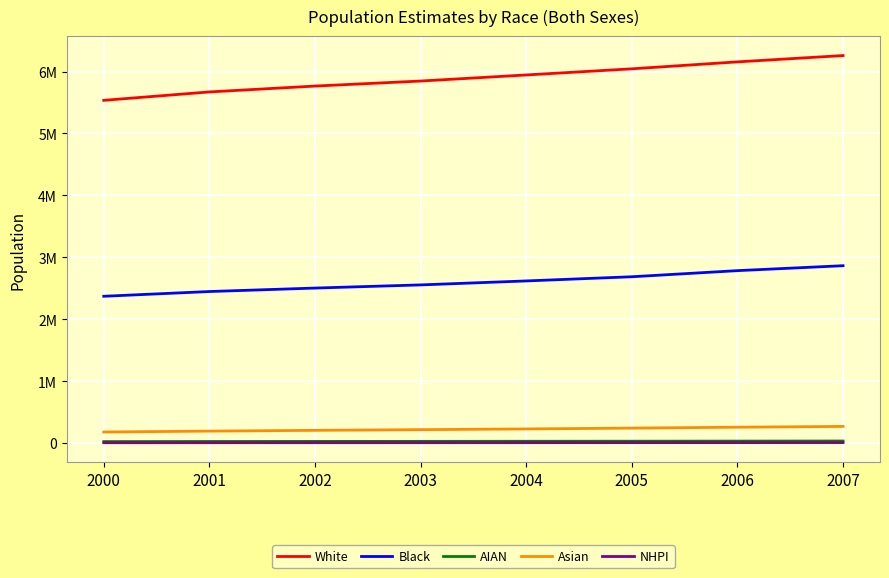

Count the Black values in the range 2503381 to 2784708.

5